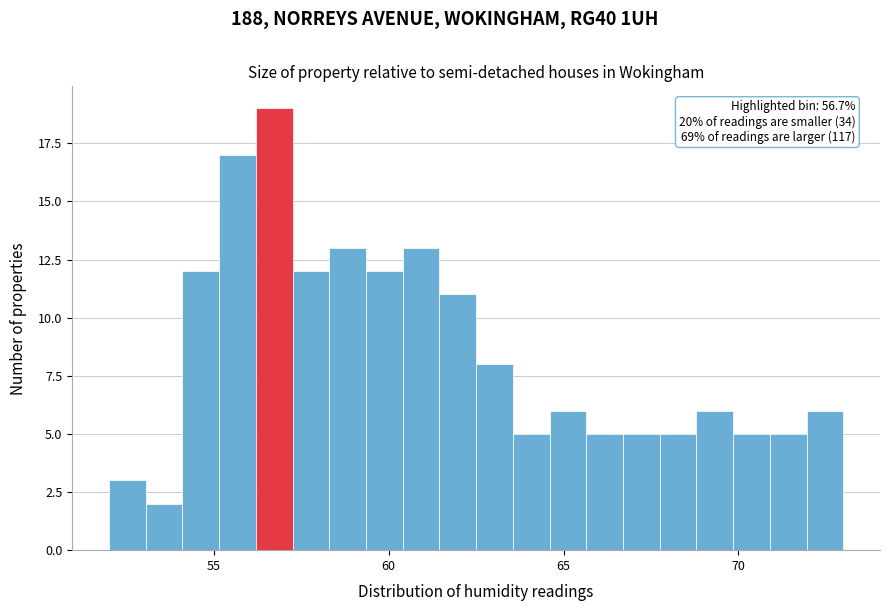

Around what value on the x-axis is the tallest bar? Give the approximate position of its centre, as read against the axis.

56.5